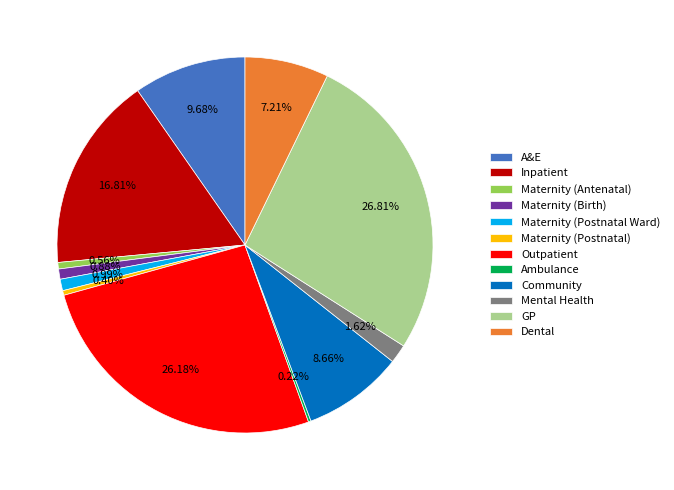

Is there any slice that represents more than half of the pie?

No